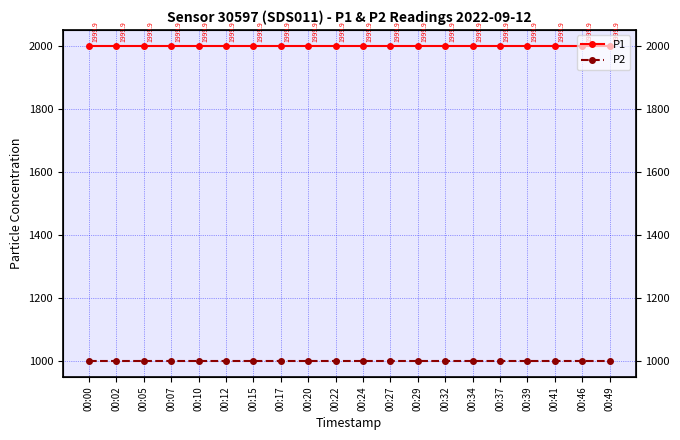

What is the spread (max minus min) of values at 00:00?

1000.0